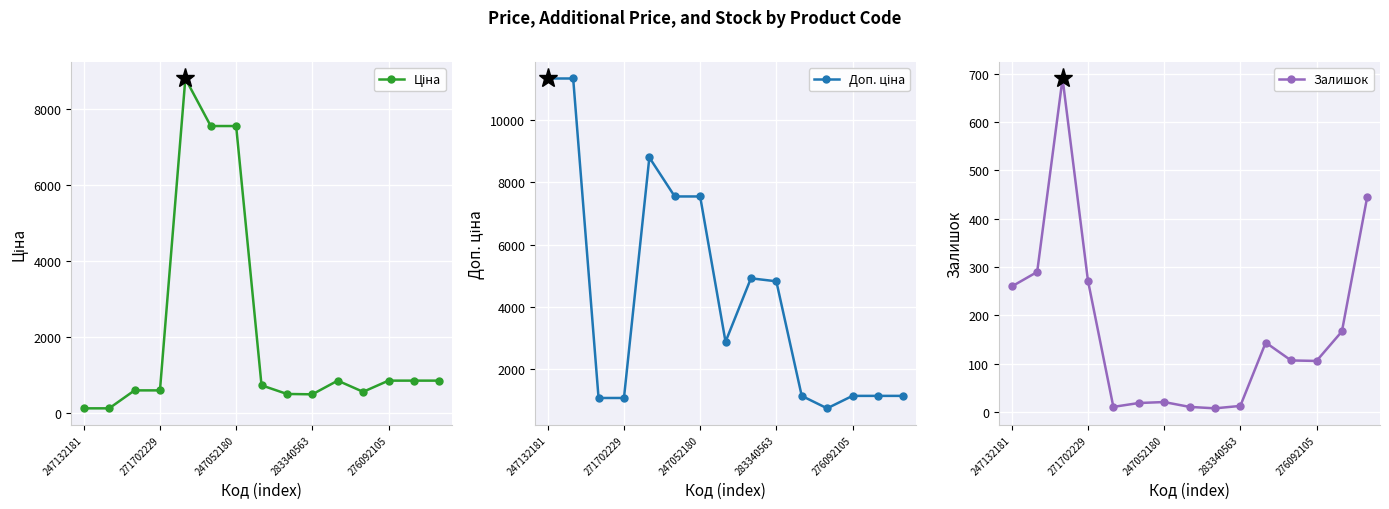

At which label does Доп. ціна reach its minimum?

11